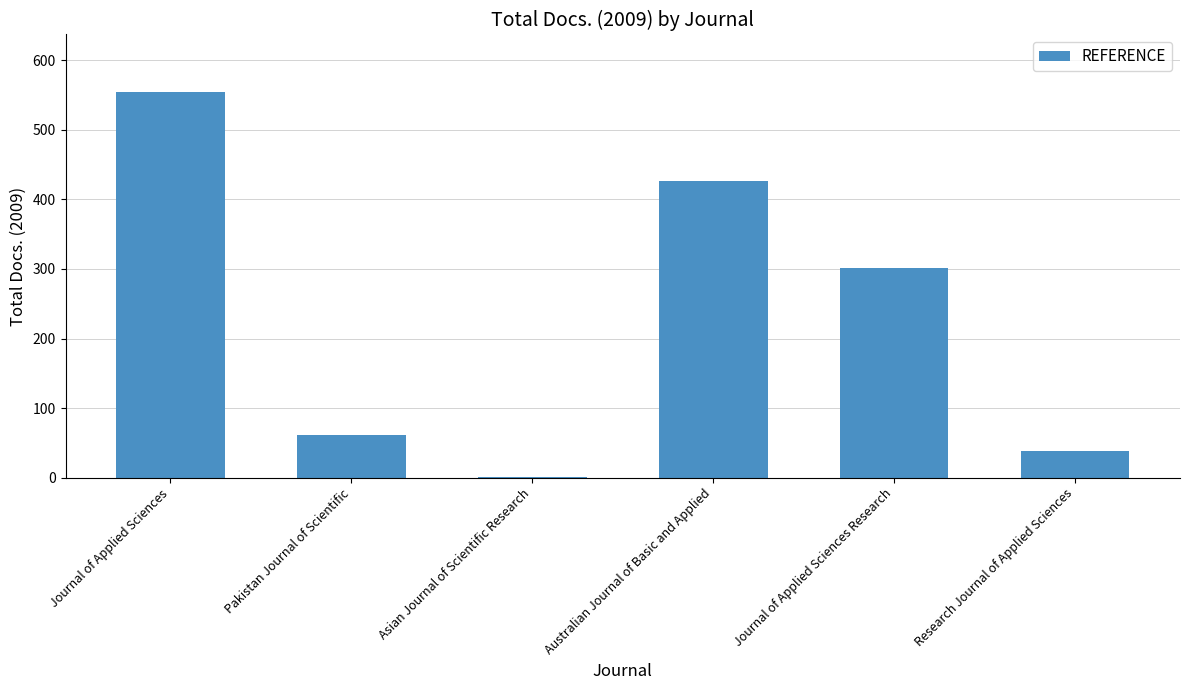

Read the value at Journal of Applied Sciences.

554